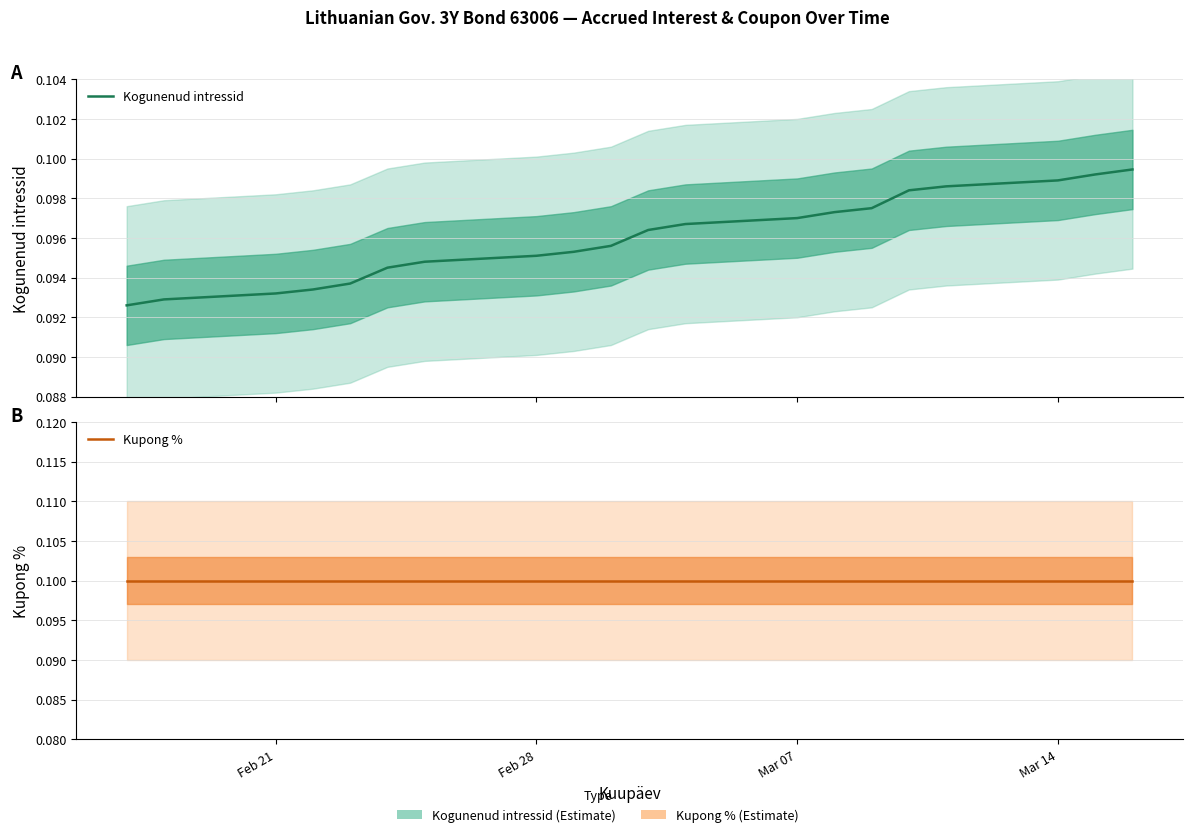

True or false: Kupong % has more than 2 interior local peaks.

False